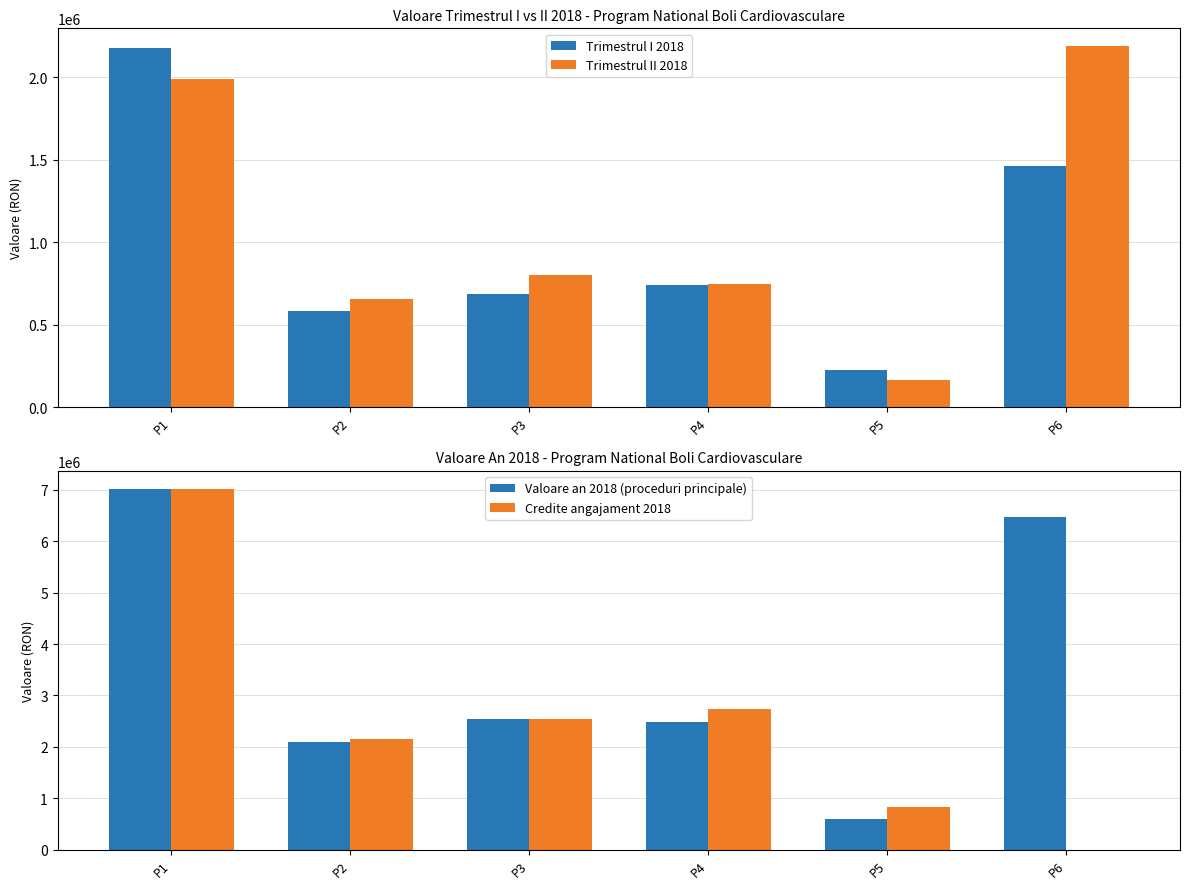

Which series has the largest total across all categories?

Valoare an 2018 (proceduri principale)